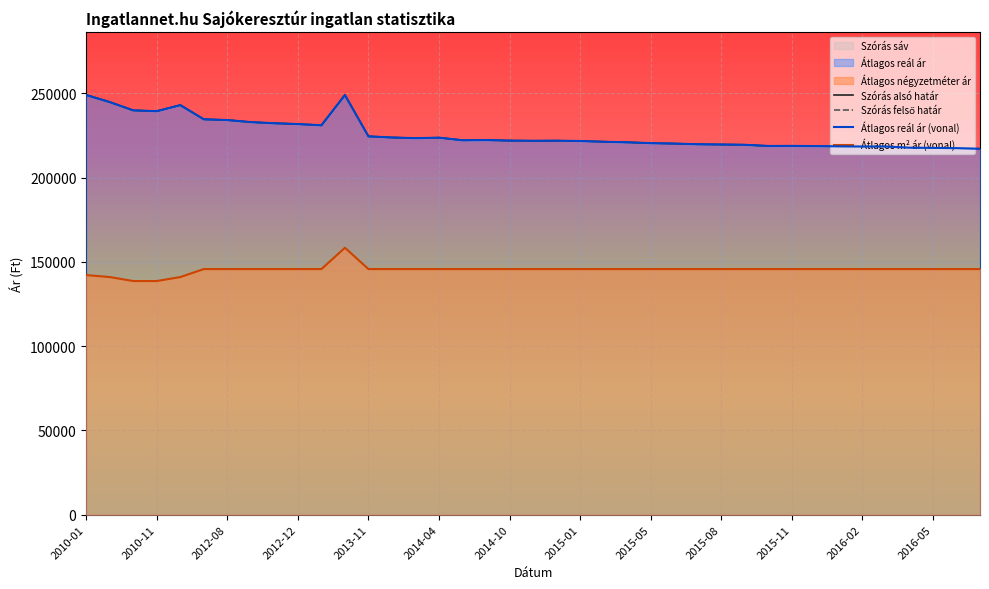

The Szórás alsó határ series shows 141942 at 35. True or false?

False